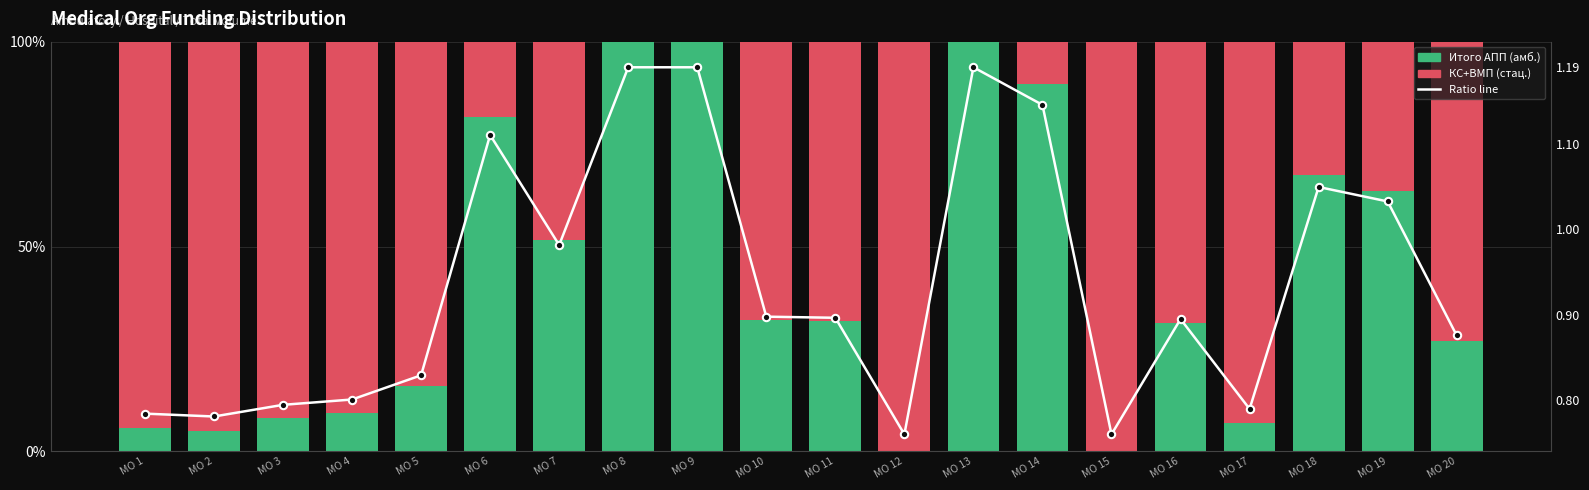

Is the value of КС+ВМП (стац.) at МО 3 greater than the value of Итого АПП (амб.) at МО 8?

No